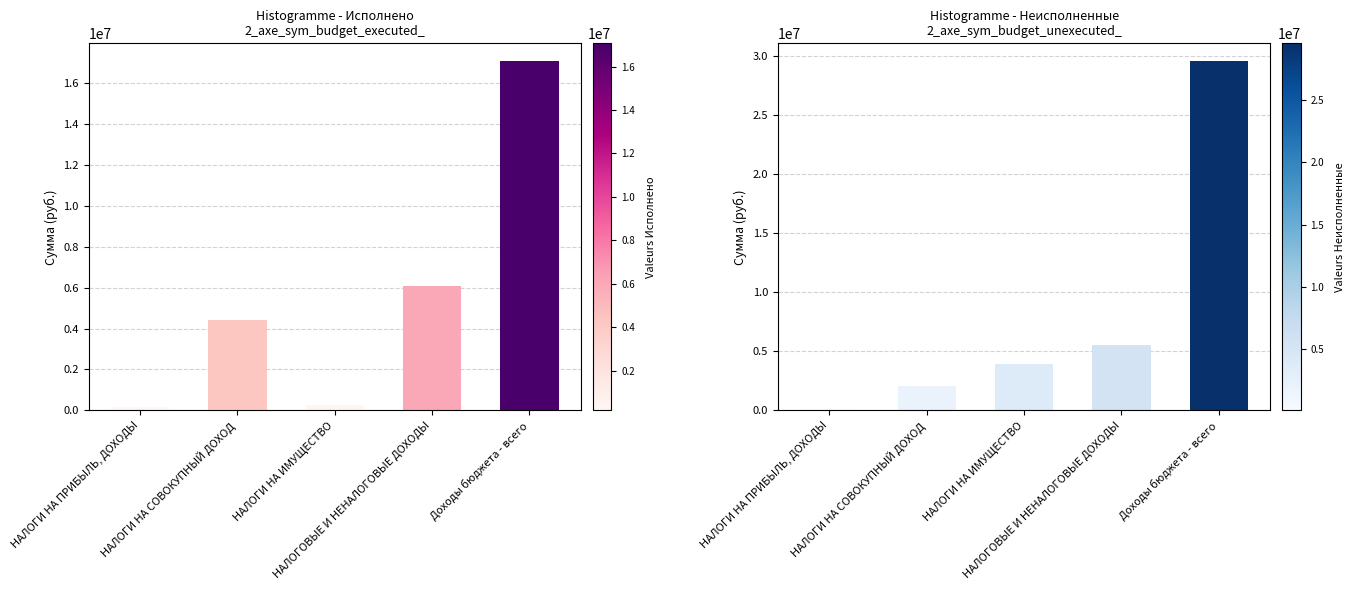

What is the smallest value displayed?

105538.2